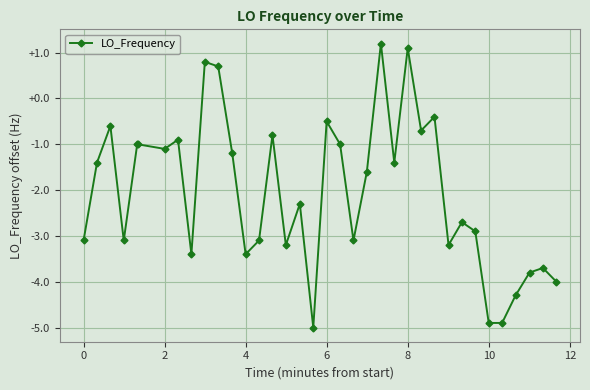

What is the greatest value displayed?

1.2